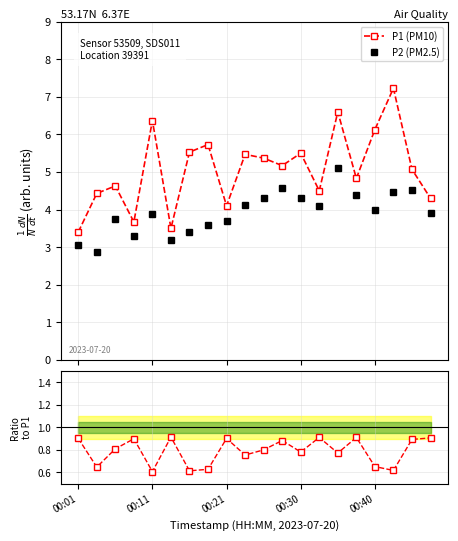

True or false: P1 (PM10) and P2 (PM2.5) intersect in this chart.

False